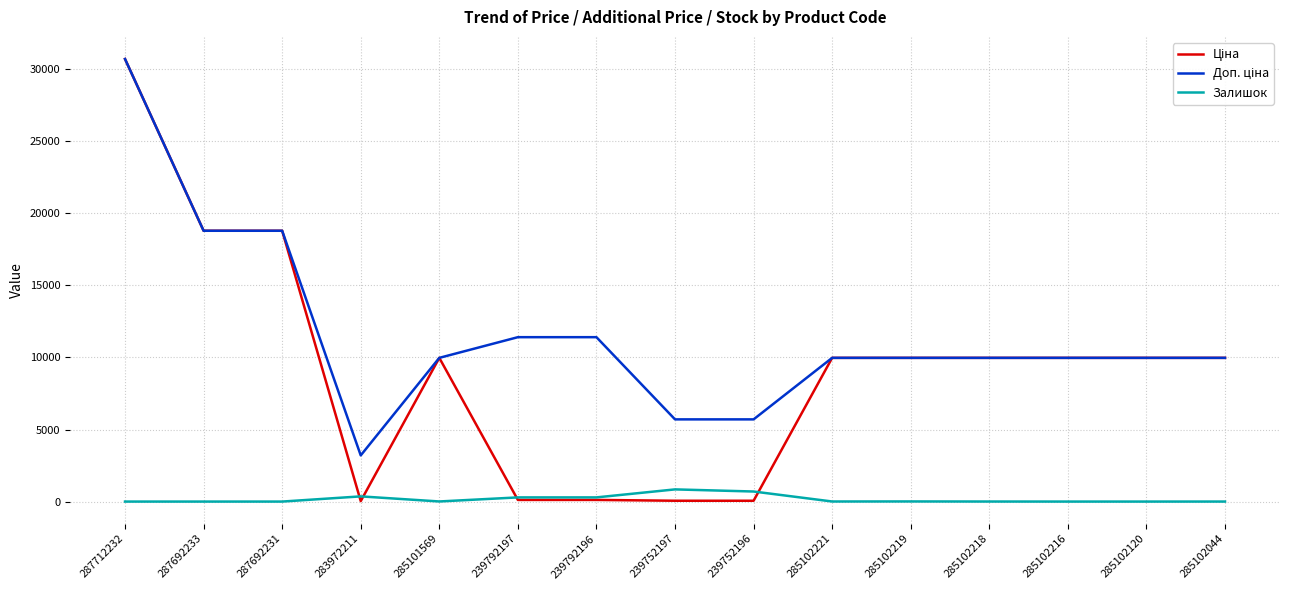

At which category is the sum across all series the highest?

287712232